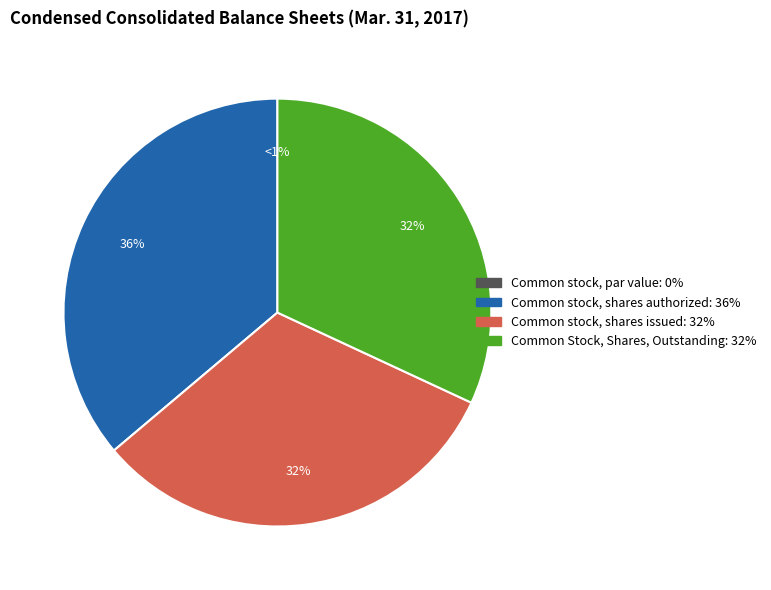

Which has a higher value, Common Stock Shares Outstanding or Common stock par value?

Common Stock Shares Outstanding